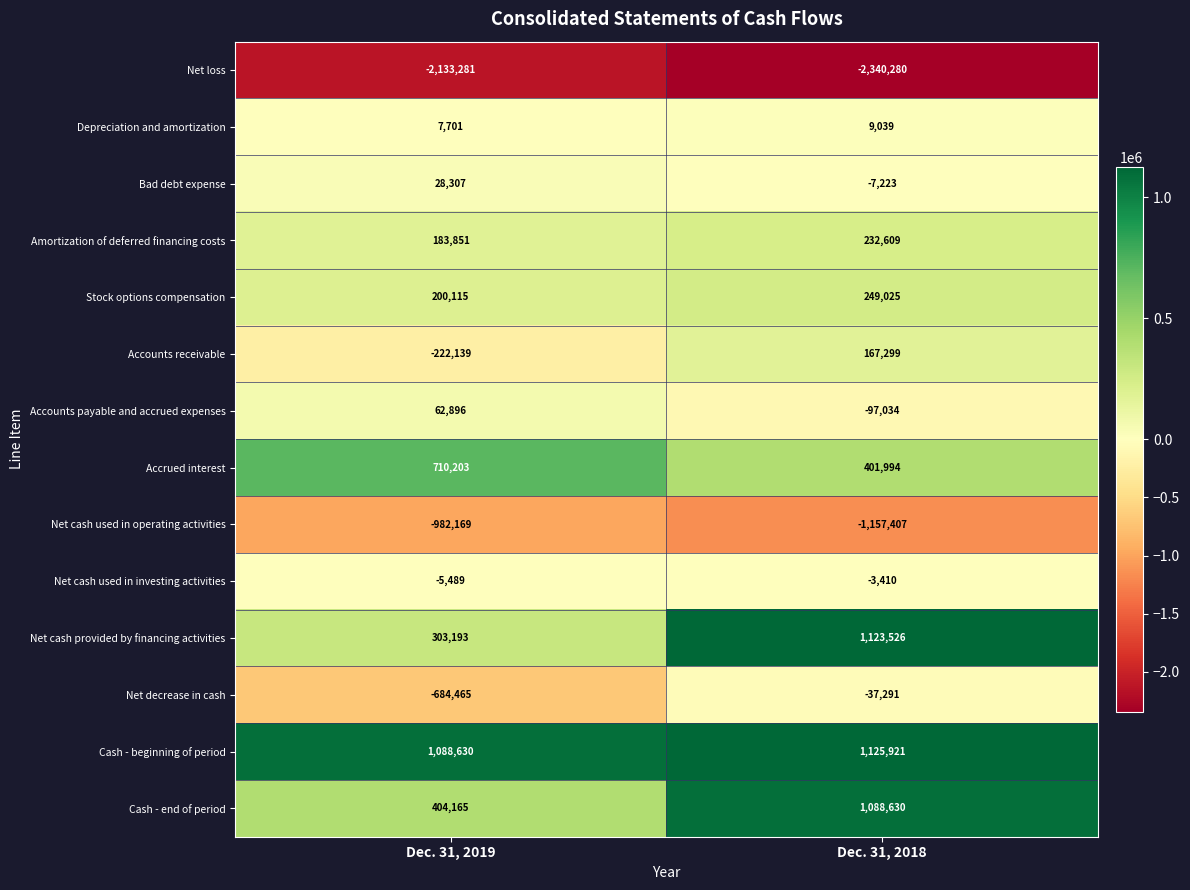

Reading left to right, extract all data points from this chart.

Net loss: Dec. 31, 2019=-2133281	Dec. 31, 2018=-2340280
Depreciation and amortization: Dec. 31, 2019=7701	Dec. 31, 2018=9039
Bad debt expense: Dec. 31, 2019=28307	Dec. 31, 2018=-7223
Amortization of deferred financing costs: Dec. 31, 2019=183851	Dec. 31, 2018=232609
Stock options compensation: Dec. 31, 2019=200115	Dec. 31, 2018=249025
Accounts receivable: Dec. 31, 2019=-222139	Dec. 31, 2018=167299
Accounts payable and accrued expenses: Dec. 31, 2019=62896	Dec. 31, 2018=-97034
Accrued interest: Dec. 31, 2019=710203	Dec. 31, 2018=401994
Net cash used in operating activities: Dec. 31, 2019=-982169	Dec. 31, 2018=-1157407
Net cash used in investing activities: Dec. 31, 2019=-5489	Dec. 31, 2018=-3410
Net cash provided by financing activities: Dec. 31, 2019=303193	Dec. 31, 2018=1123526
Net decrease in cash: Dec. 31, 2019=-684465	Dec. 31, 2018=-37291
Cash - beginning of period: Dec. 31, 2019=1088630	Dec. 31, 2018=1125921
Cash - end of period: Dec. 31, 2019=404165	Dec. 31, 2018=1088630